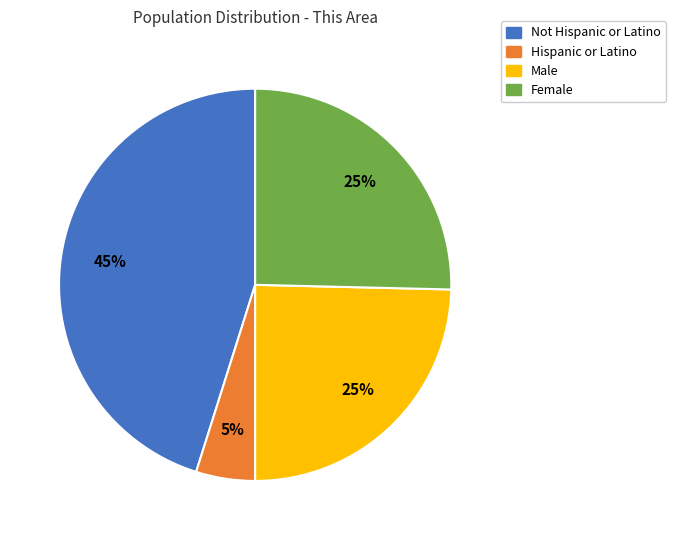

Is there a majority slice in this chart?

No